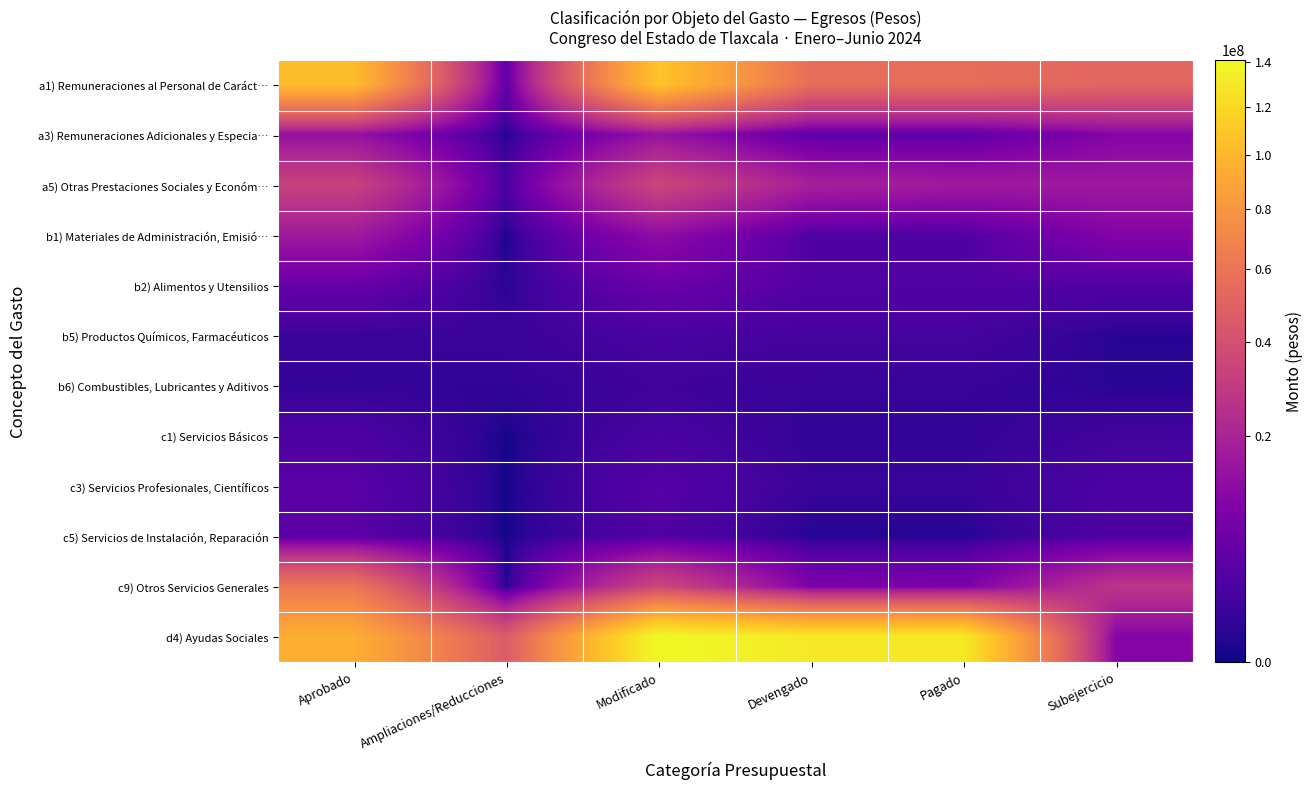

Which label corresponds to the largest value in the chart?

Modificado